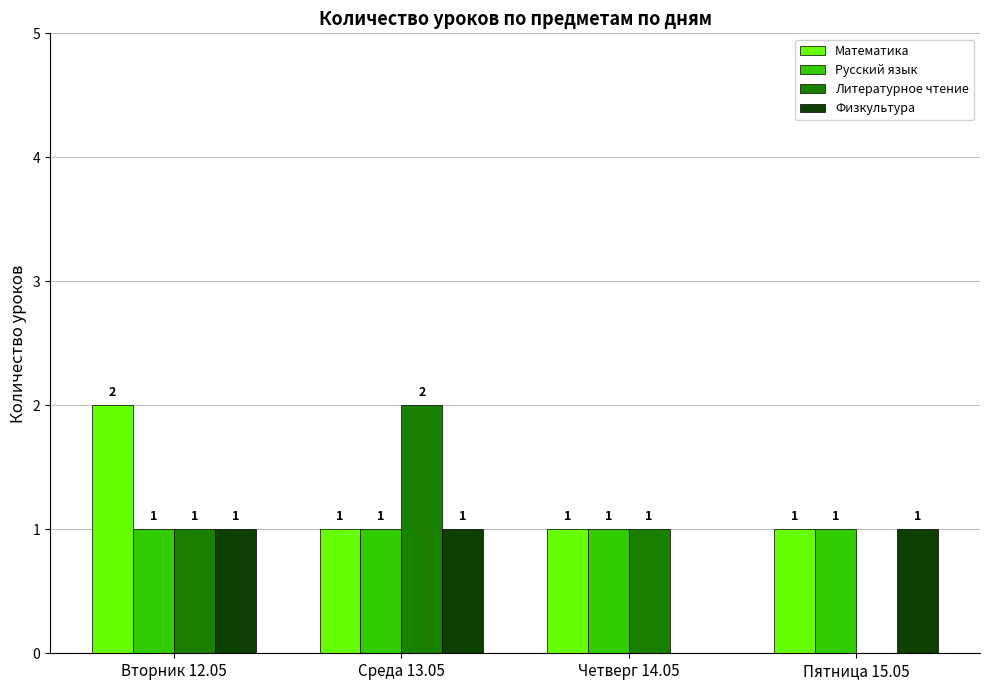

At which label is Физкультура closest to 0?

Четверг 14.05